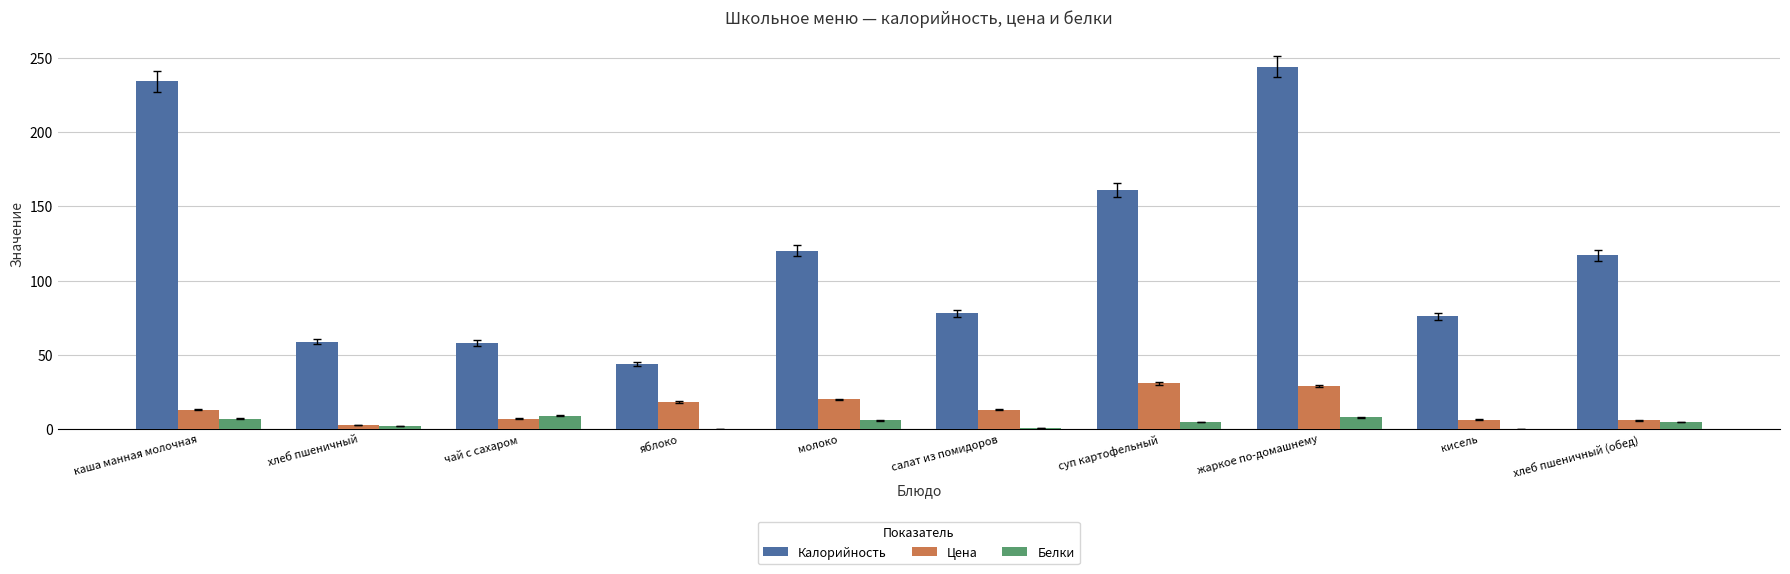

What is the average value of the Калорийность series?

119.1